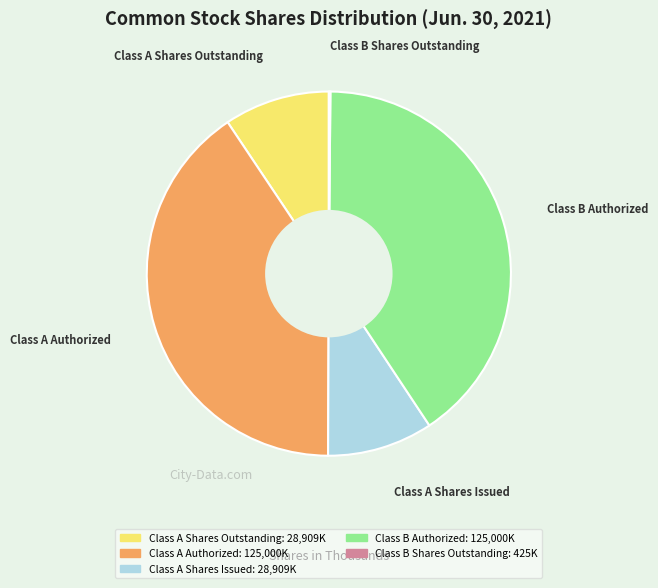

Approximately how many times larger is the value at Class B Authorized compared to Class A Shares Issued?

4.3